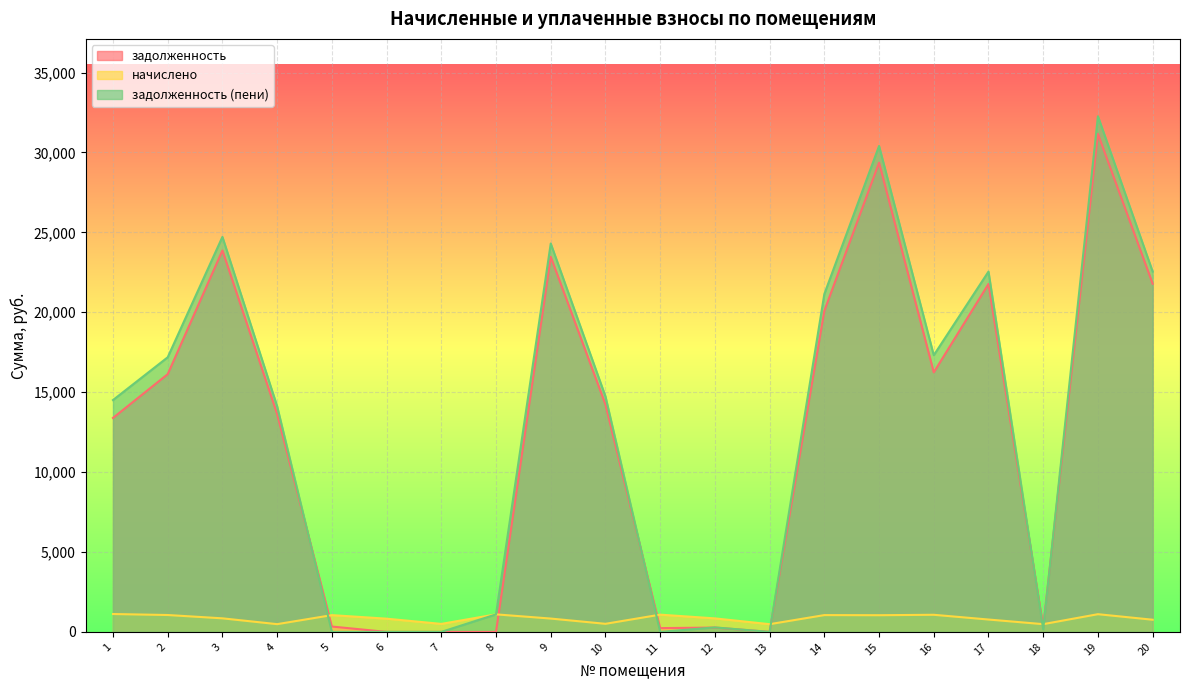

True or false: задолженность (пени) has more than 2 points higher than both neighbors.

True